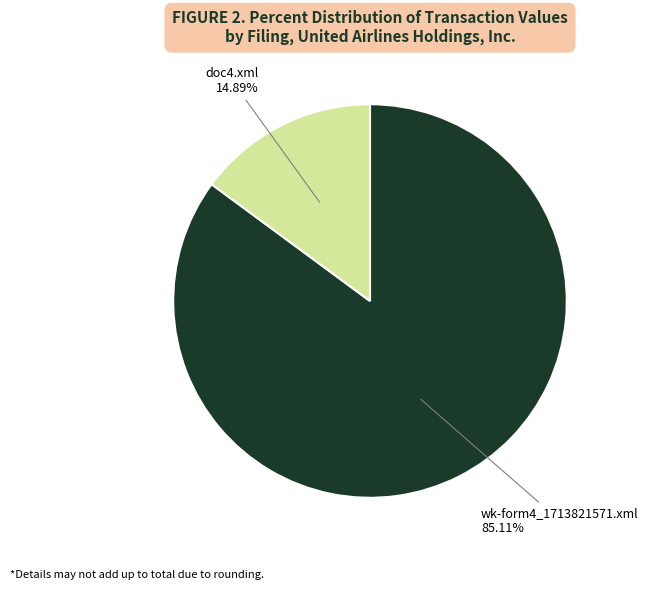

To the nearest percent, what portion does doc4.xml represent?

15%